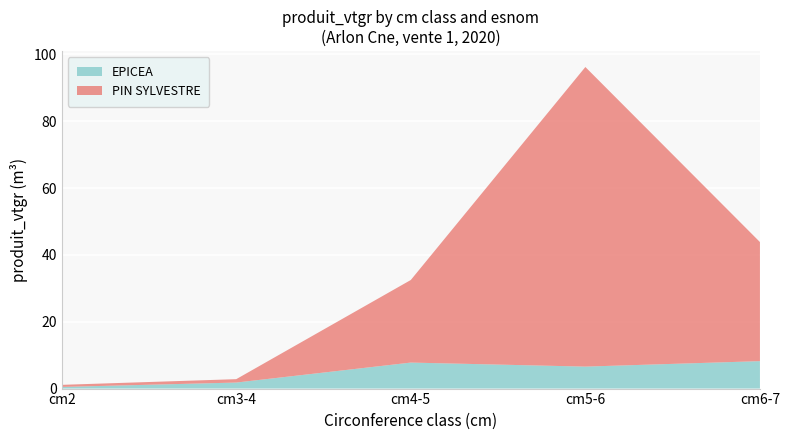

Reading left to right, what are all the values shown in this chart?

EPICEA: 0.5	1.8	7.8	6.6	8.2
PIN SYLVESTRE: 0.6	1.0	24.7	89.6	35.6